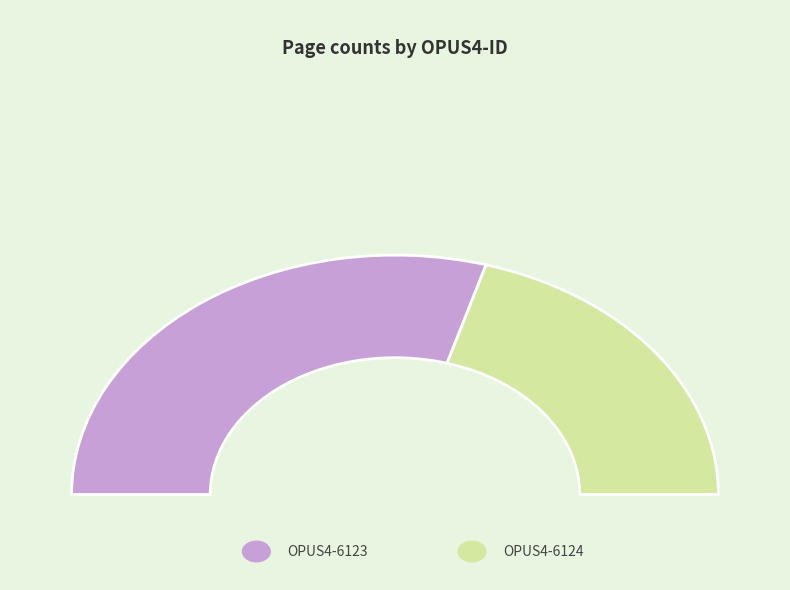

To the nearest percent, what is the combined percentage of OPUS4-6123 and OPUS4-6124?

100%